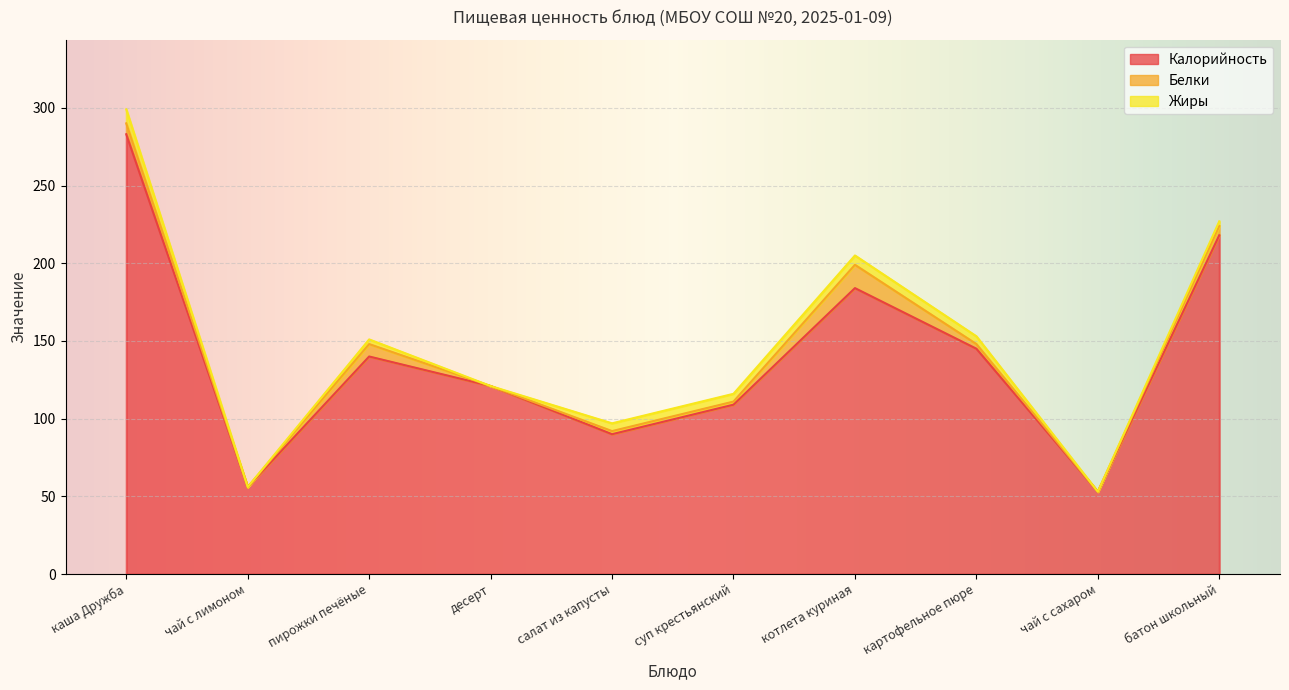

The Жиры series shows 5 at салат из капусты. True or false?

True